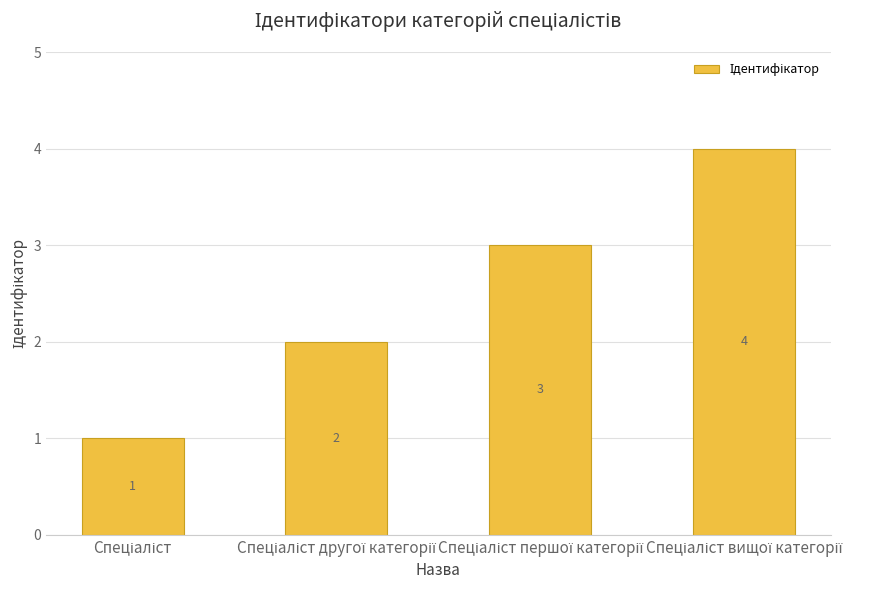

What is the difference between the maximum and minimum values?

3